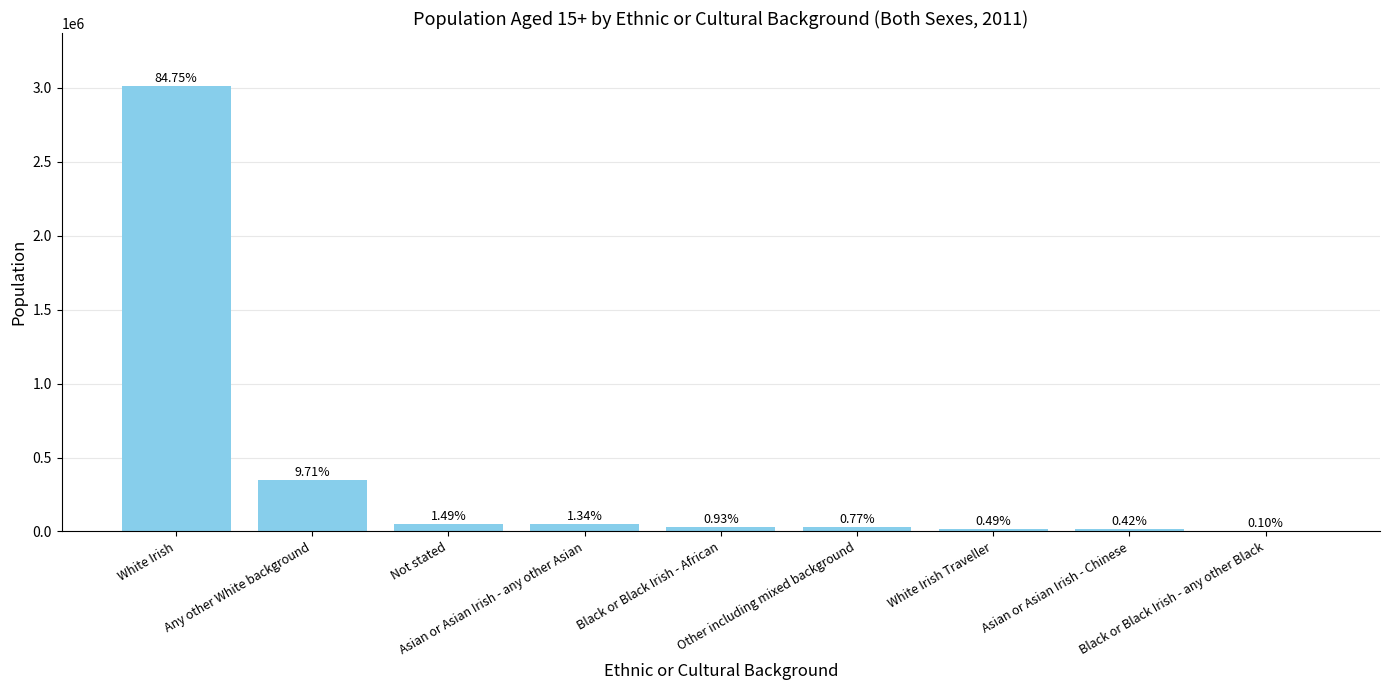

Is it true that the value at Any other White background is 344962?

True